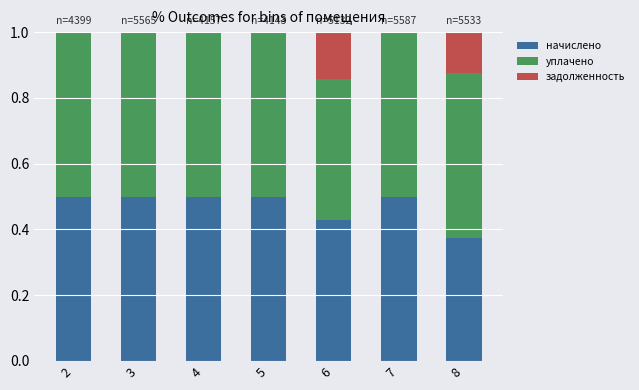

Does the chart contain stacked bars?

Yes